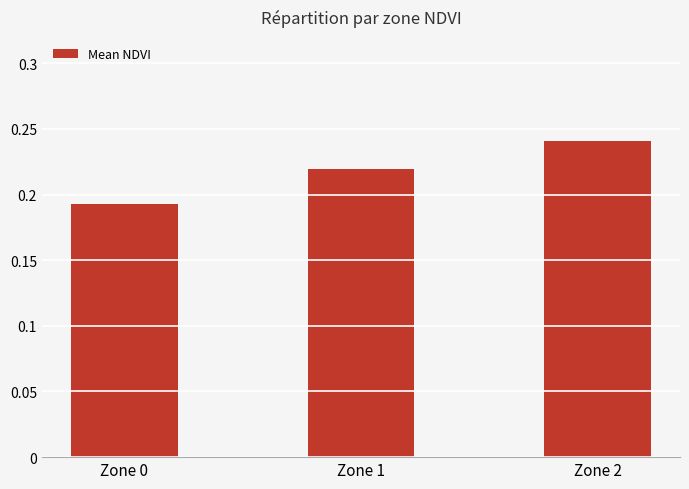

What is the sum of all values?

0.7